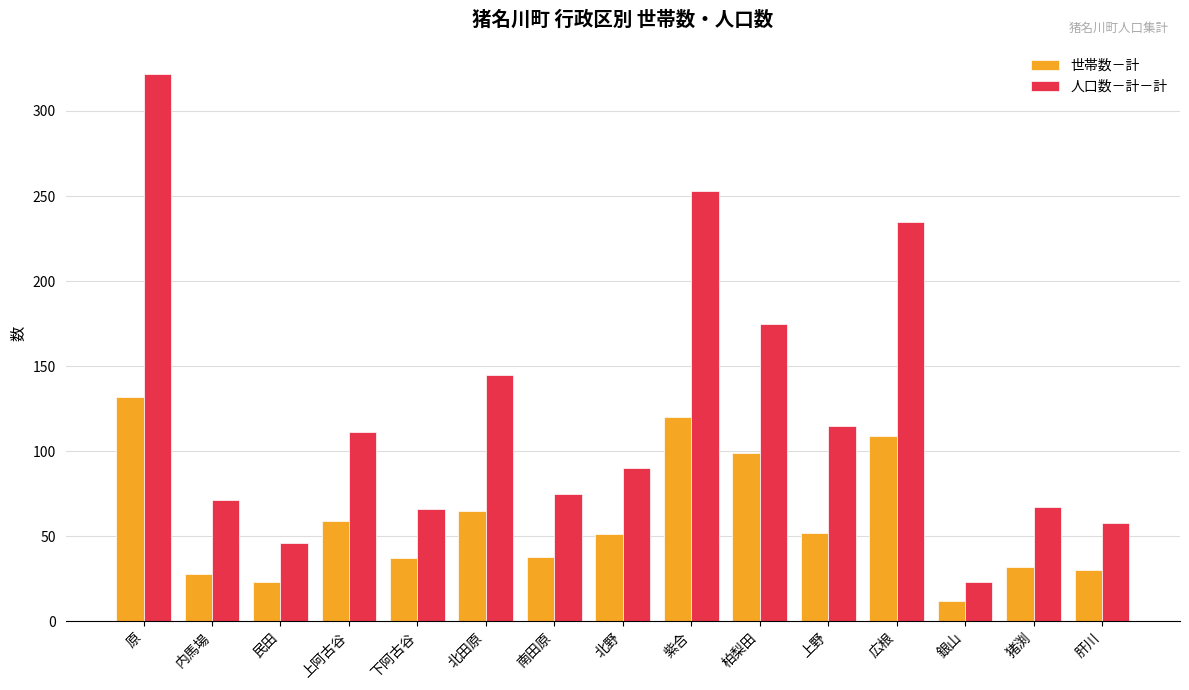

The value of 世帯数－計 at 肝川 is 8. True or false?

False